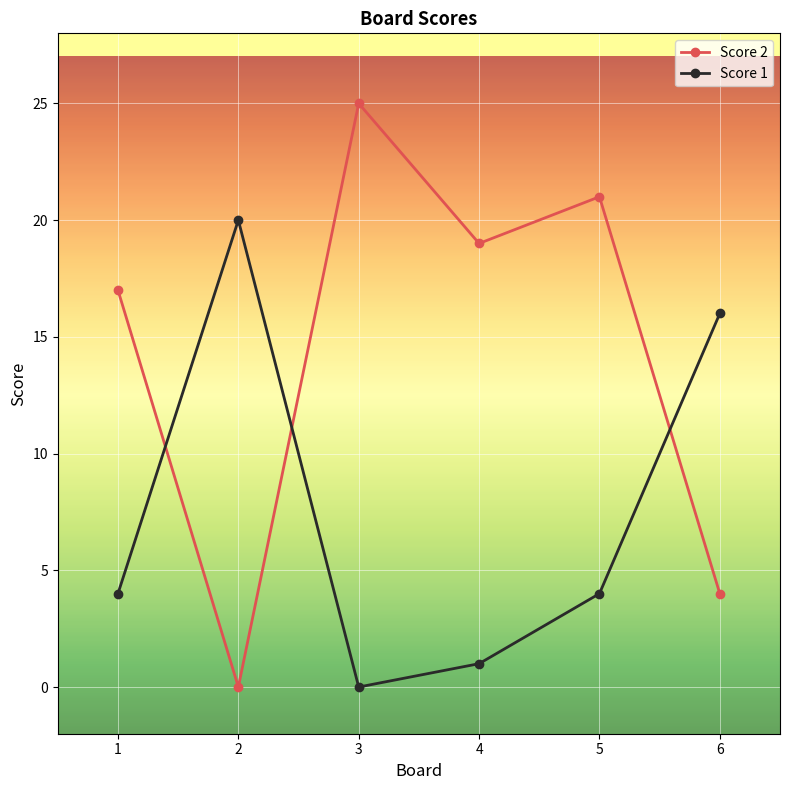

What is the difference between the Score 2 values at 4 and 3?

6